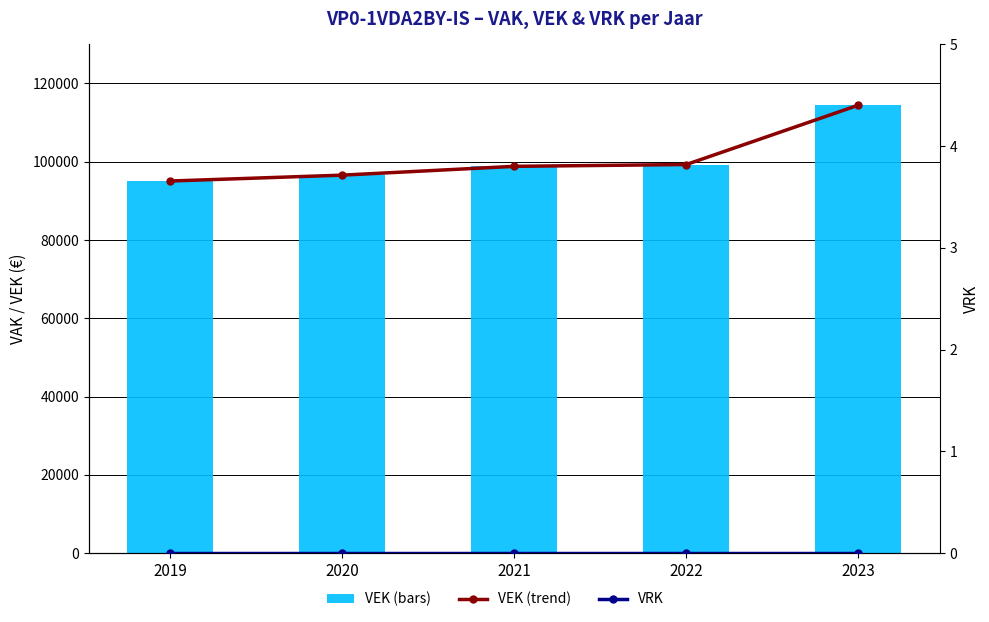

What is the average value of the VEK series?

100827.2